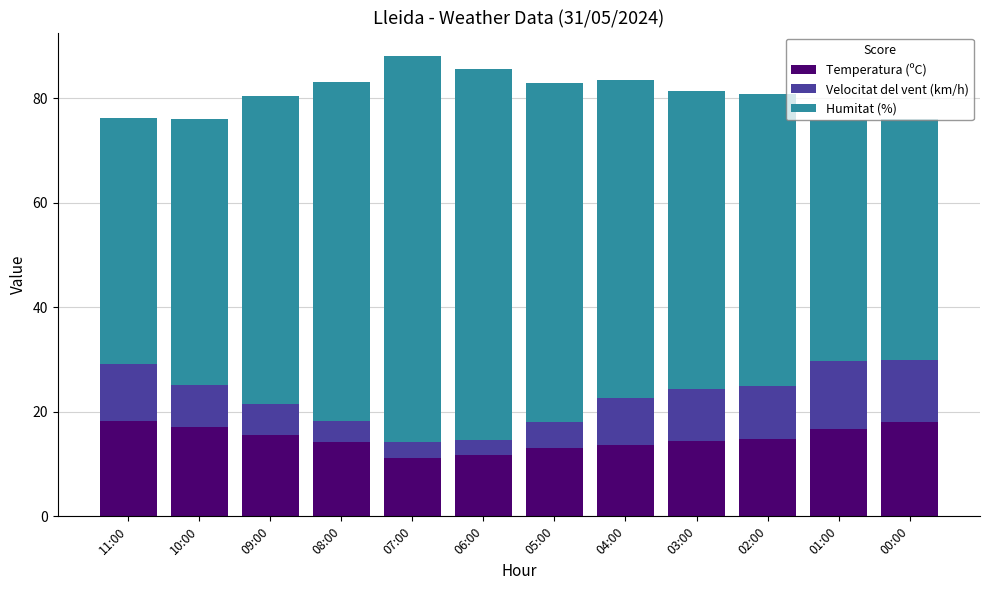

True or false: Temperatura (ºC) has a value of 13.0 at 05:00.

True